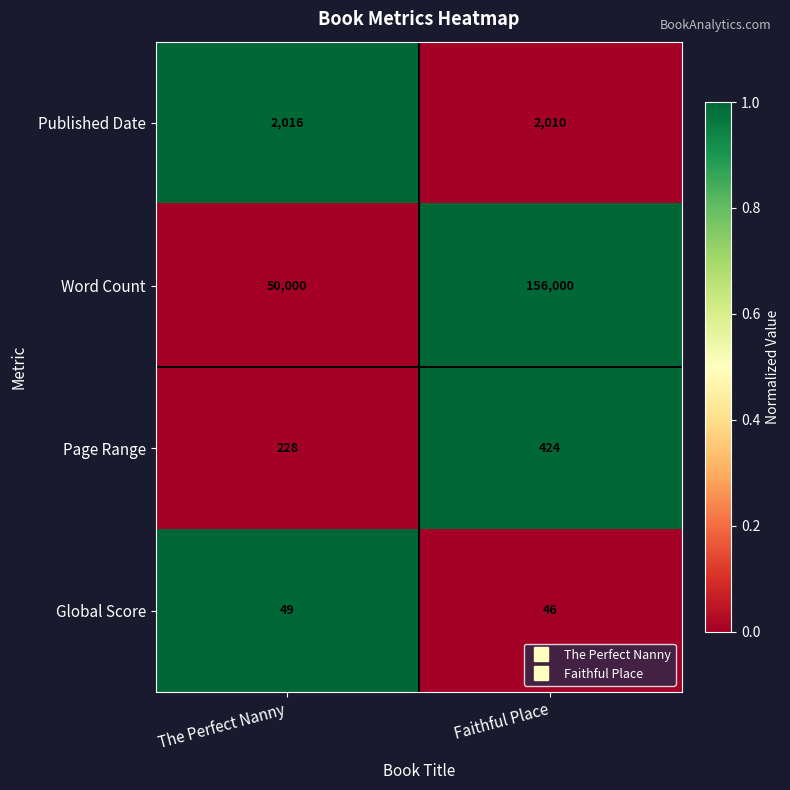

What is the greatest value displayed?

156000